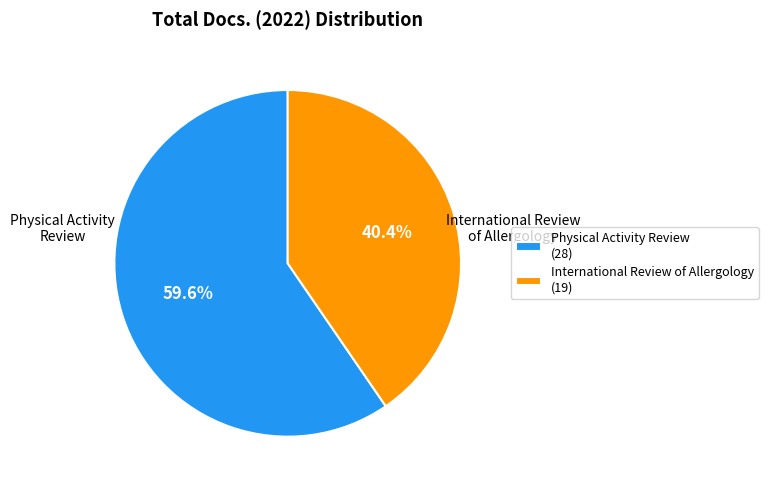

Which category has the biggest portion of the pie?

Physical Activity Review